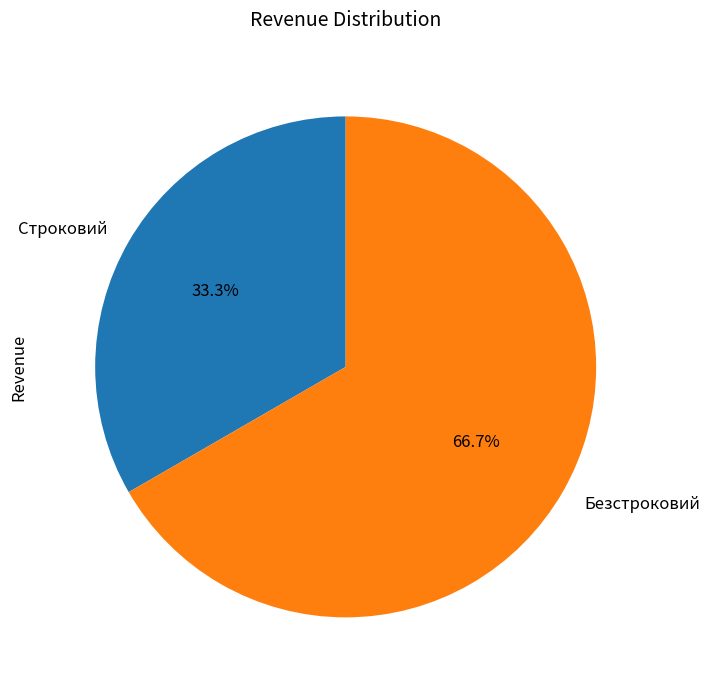

Is it true that Безстроковий is 77% of the pie?

False